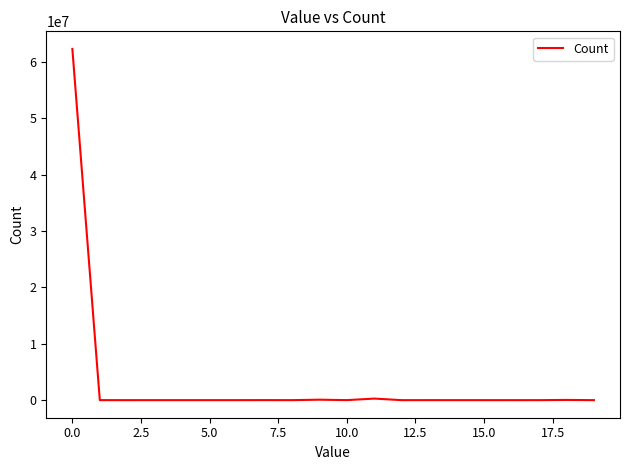

What is the greatest value displayed?

62316878